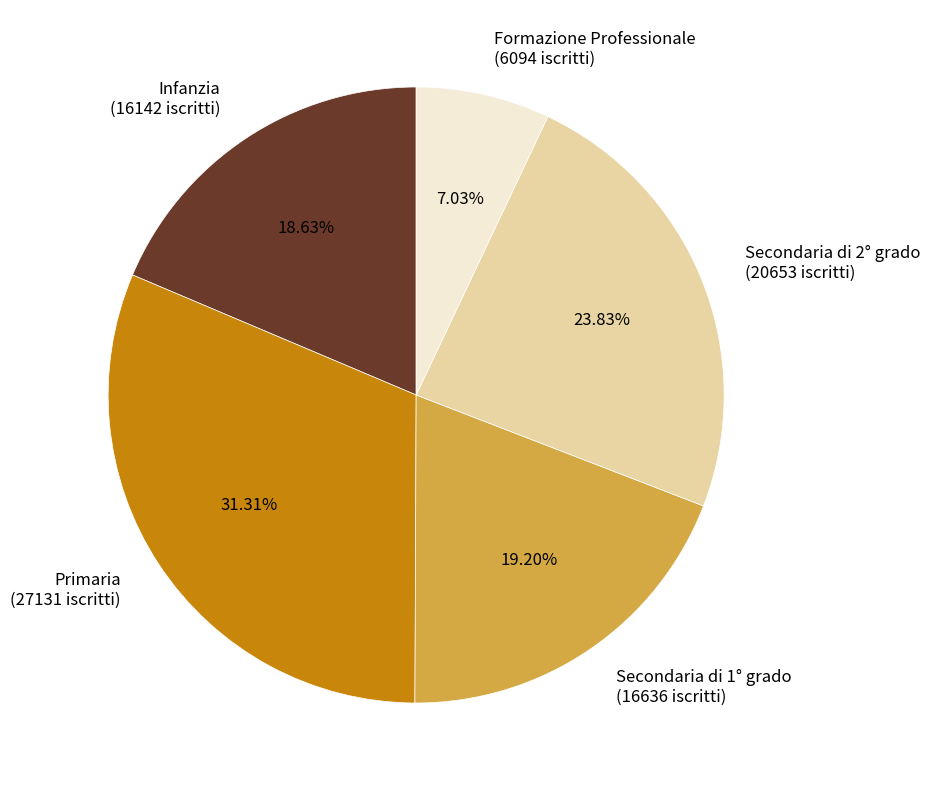

Rank the categories by value from highest to lowest.

Primaria, Secondaria di 2° grado, Secondaria di 1° grado, Infanzia, Formazione Professionale